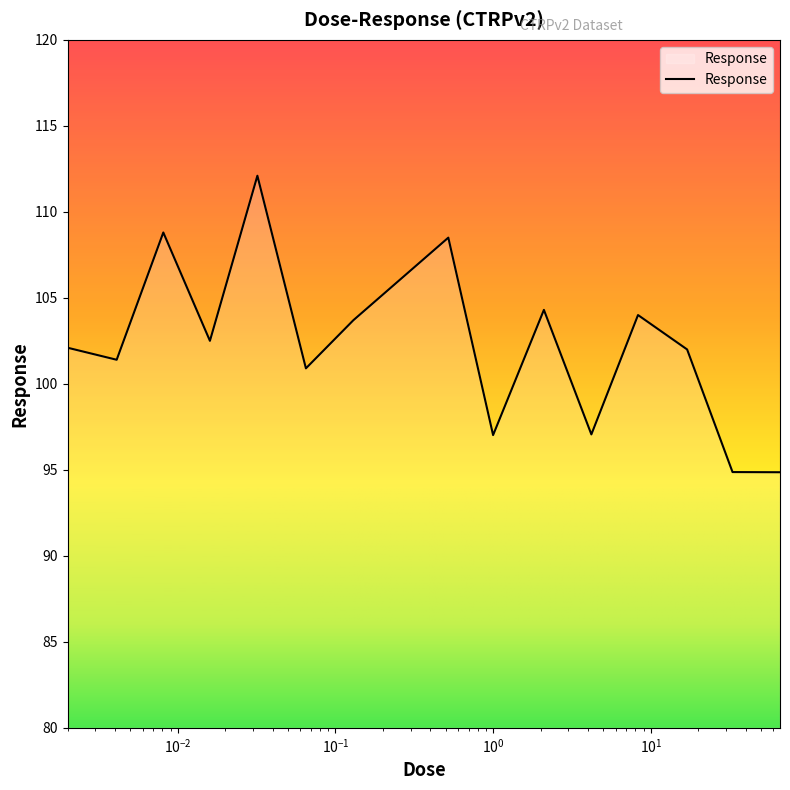

True or false: the data has more than 0 interior local peaks.

True